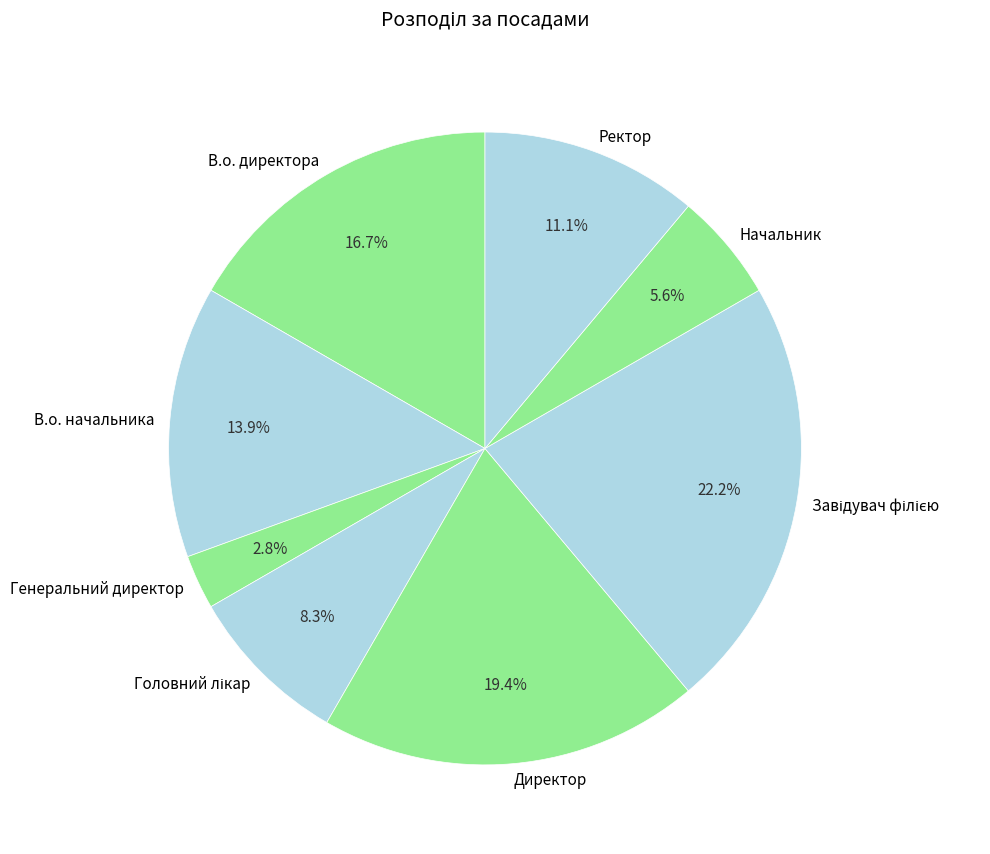

To the nearest percent, what is the difference between the largest and smallest slice percentages?

19%